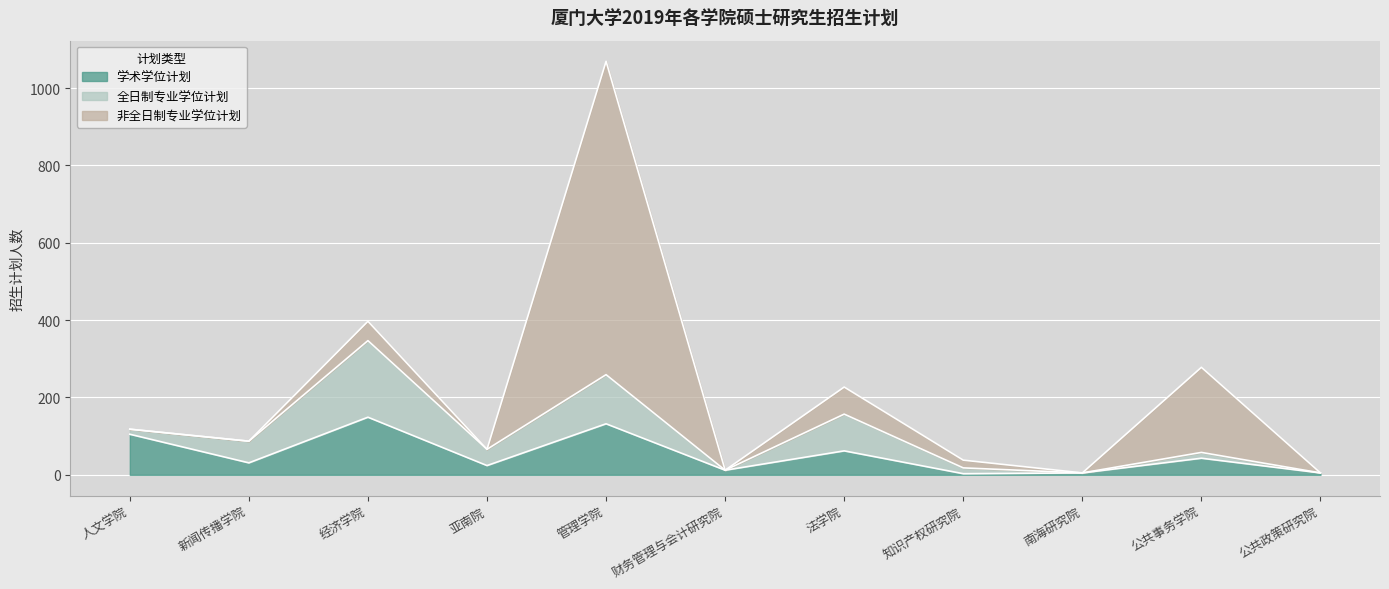

The 非全日制专业学位计划 series shows 559 at 财务管理与会计研究院. True or false?

False